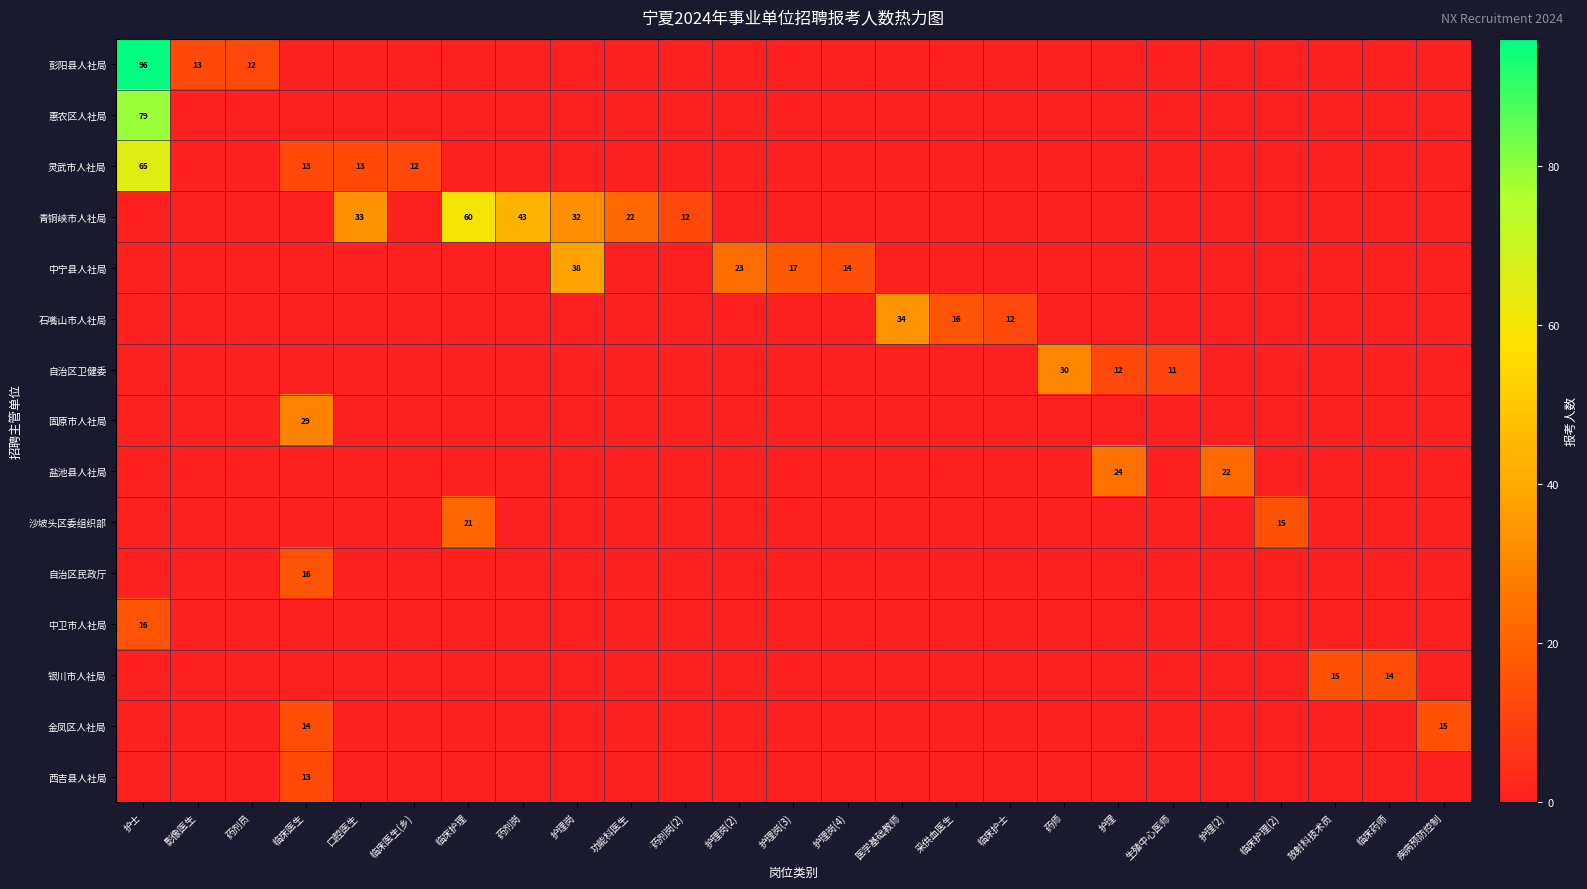

The value of 惠农区人社局 at 护士 is 111. True or false?

False